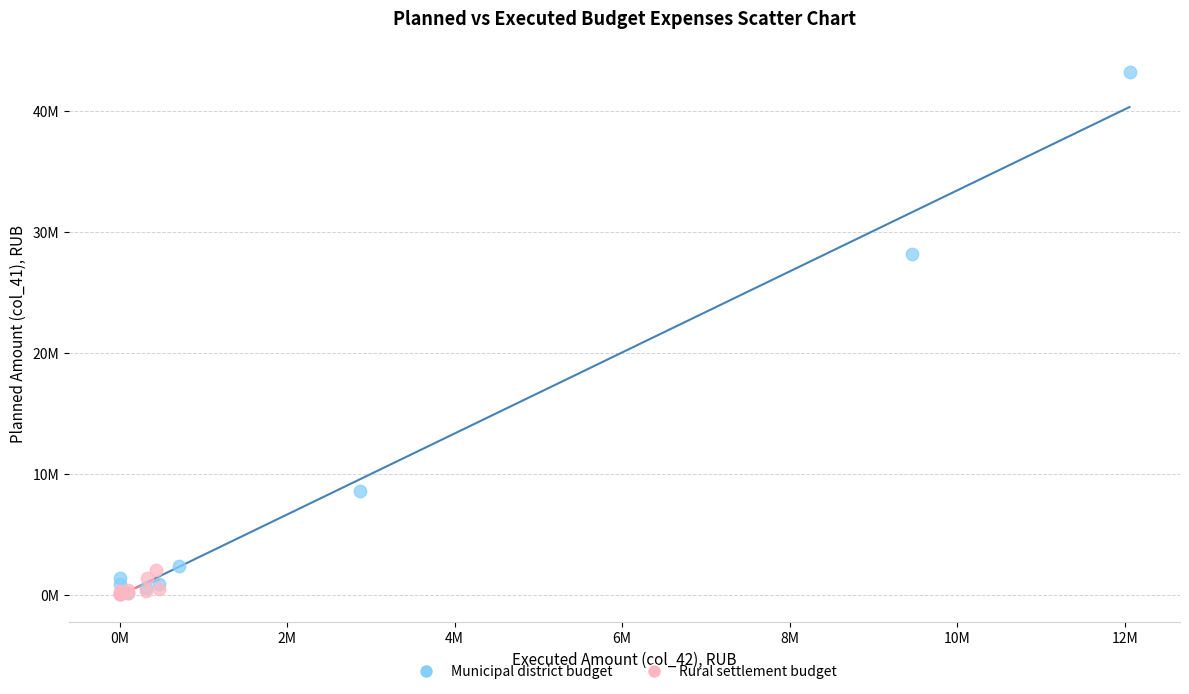

Which series contains the highest Y value?

Municipal district budget